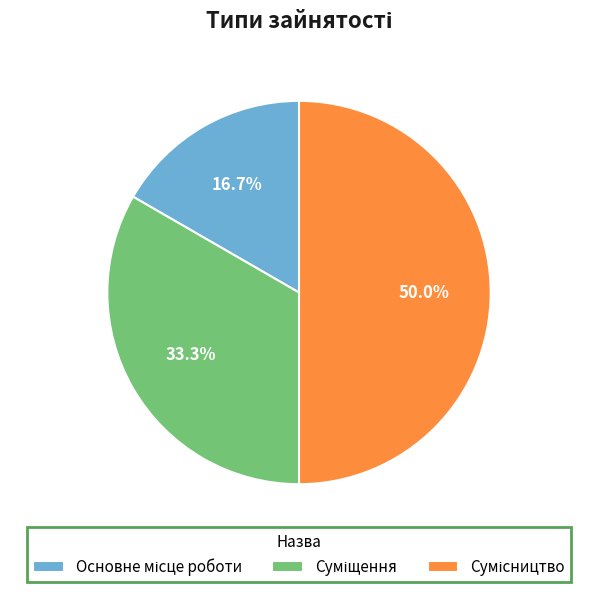

How many slices are in this pie chart?

3